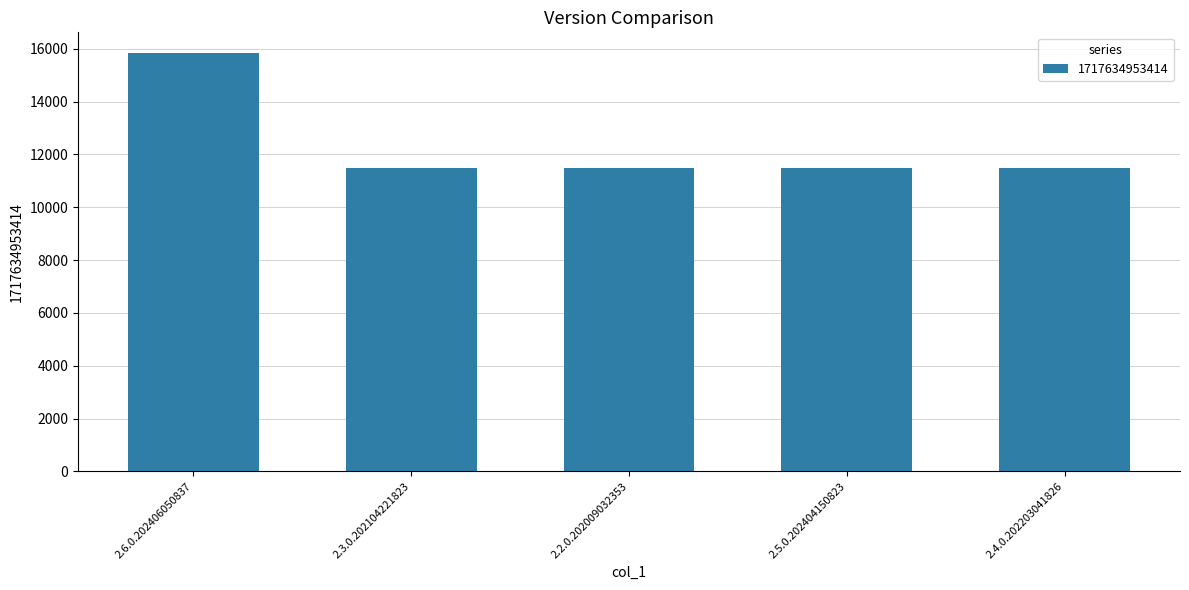

What is the minimum value shown in the chart?

11471